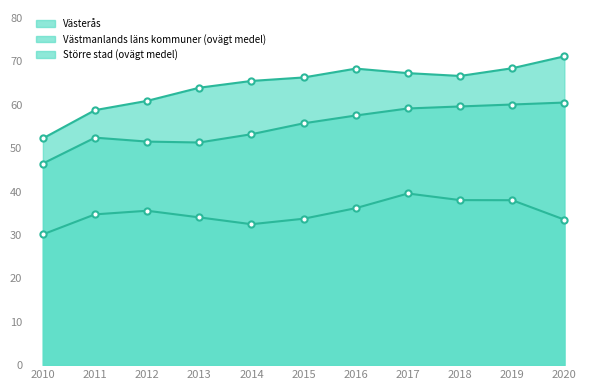

Which series has the largest total across all categories?

Västerås